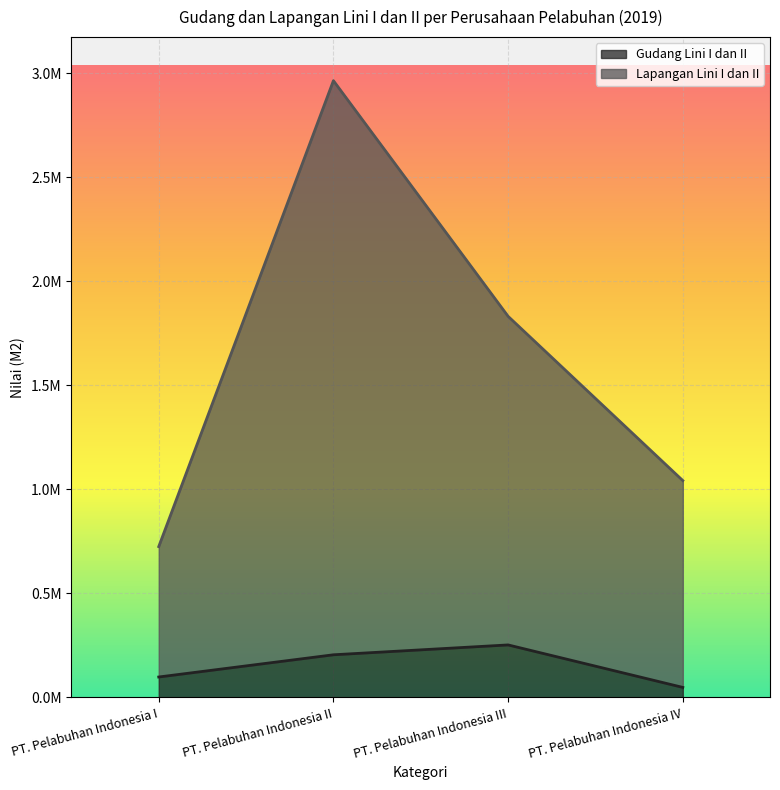

What is the label of the 4th point from the left?

PT. Pelabuhan Indonesia IV